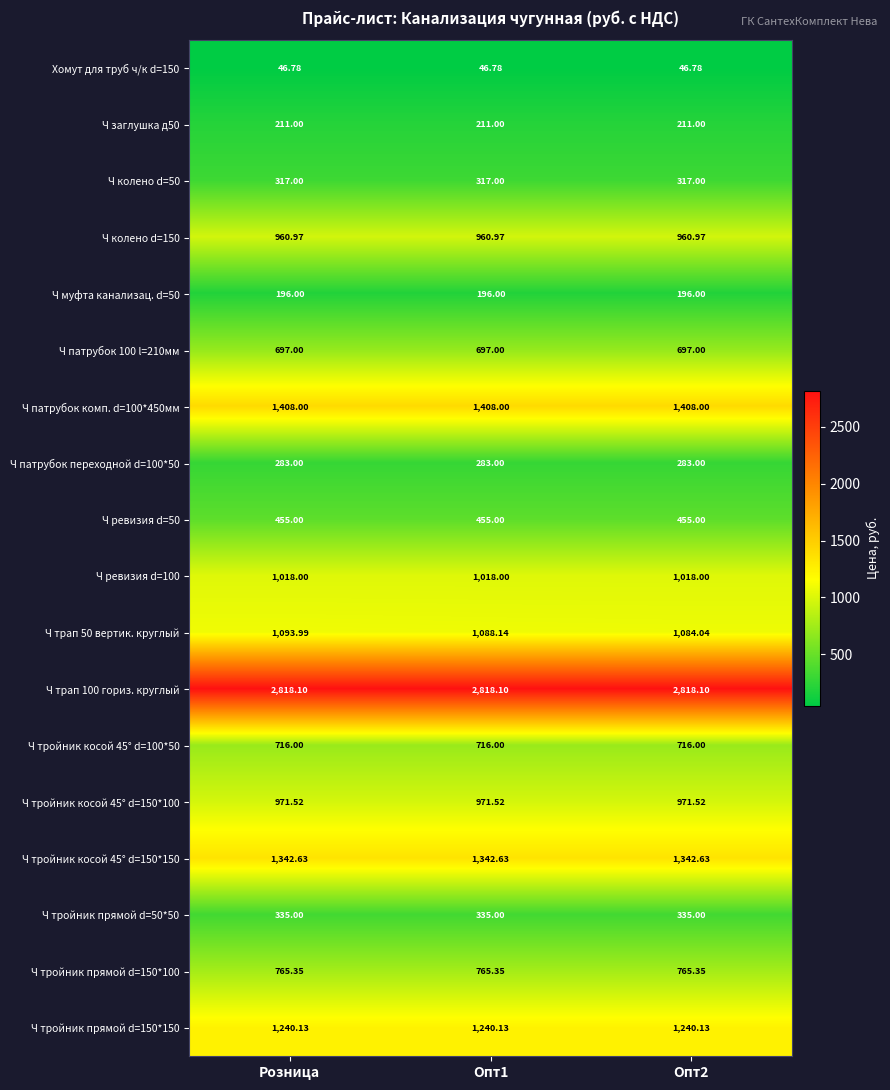

What is the spread (max minus min) of values at Опт1?

2771.3